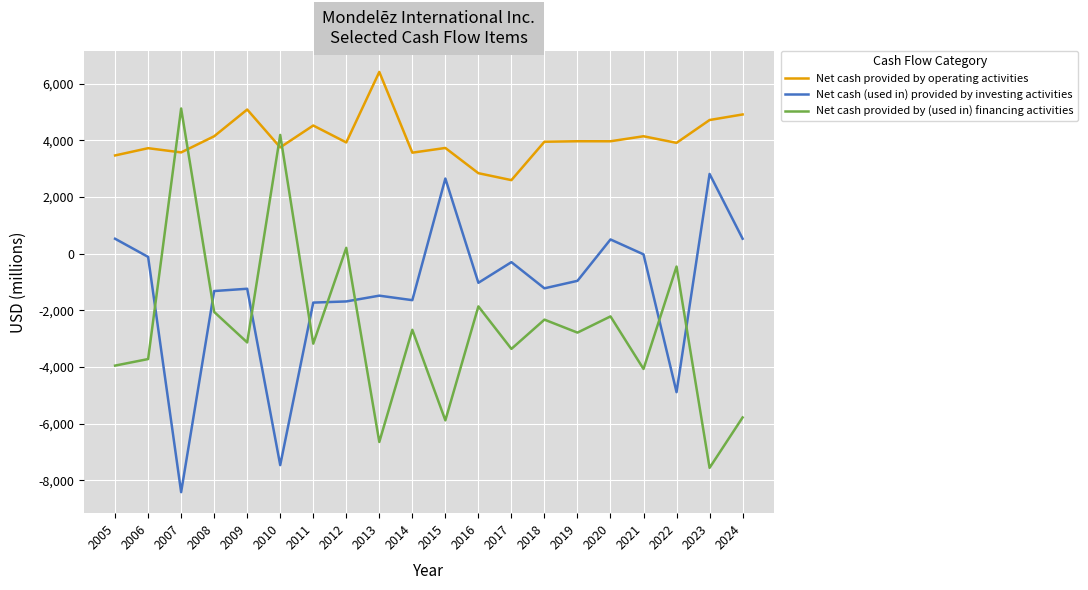

Which series has the widest spread of values?

Net cash provided by (used in) financing activities